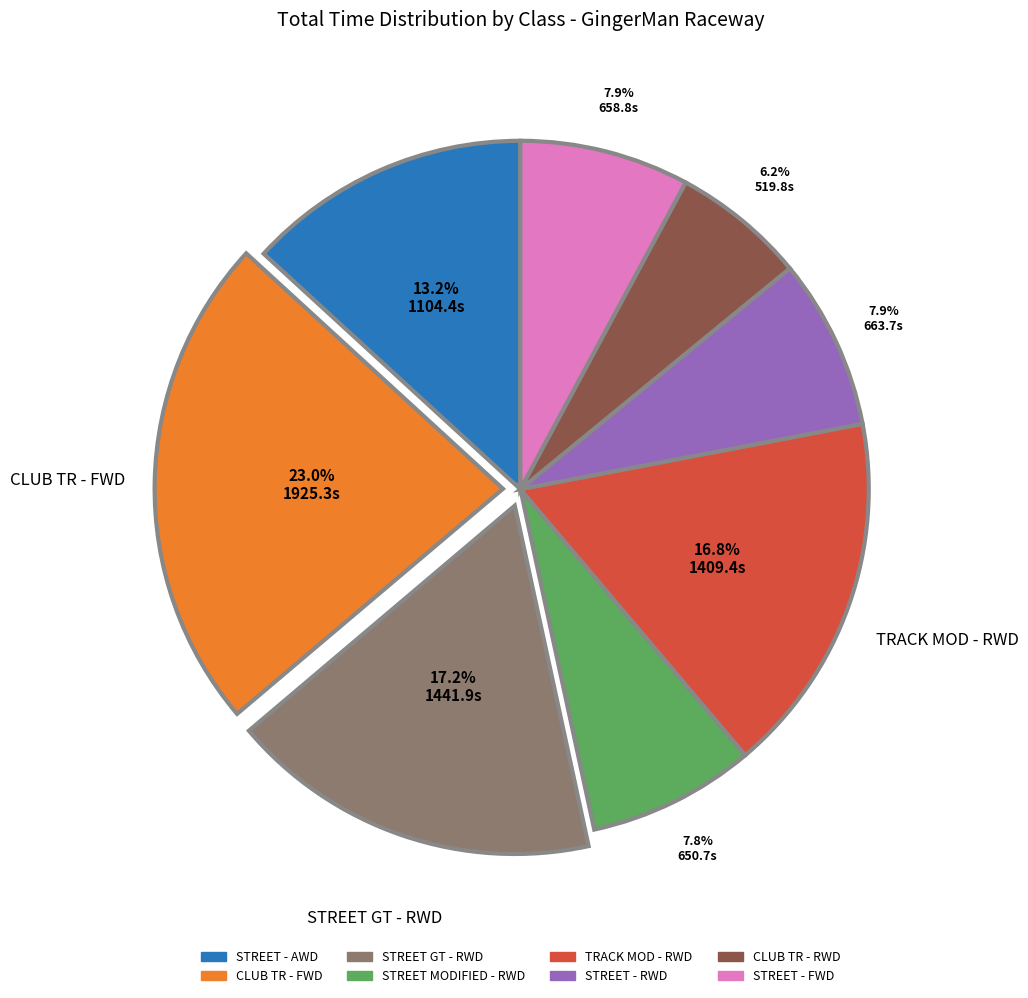

Is there any slice that represents more than half of the pie?

No